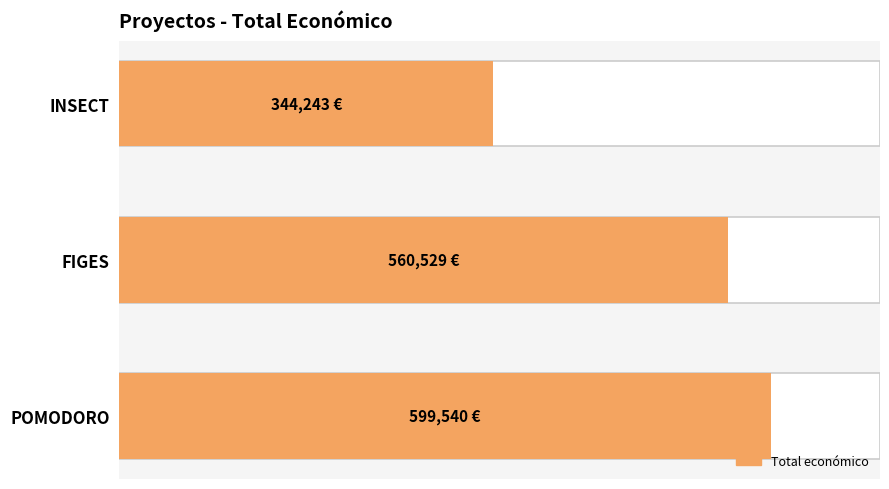

The chart shows a value of 523305 at INSECT. True or false?

False